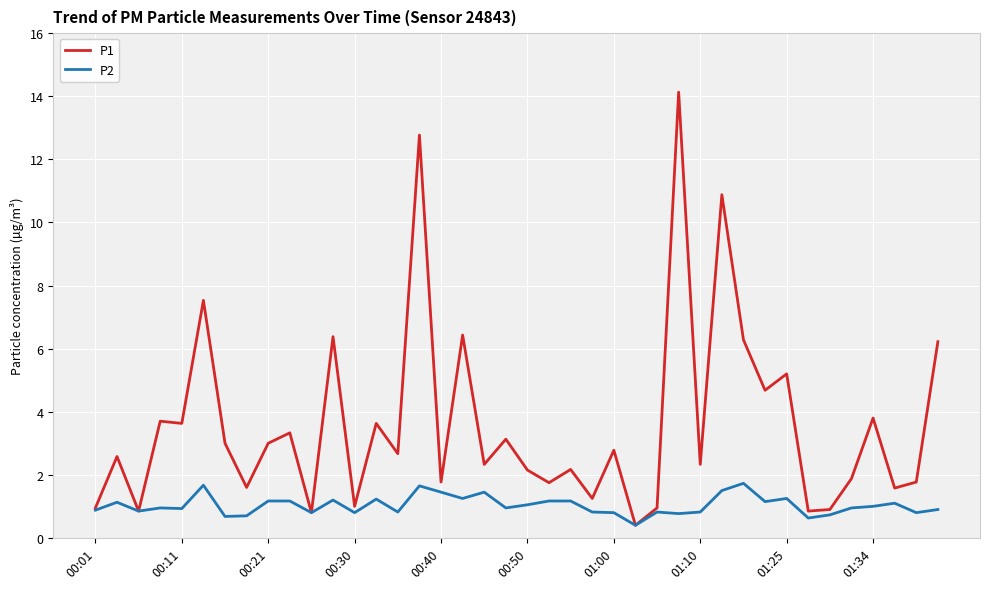

Which series has the largest total across all categories?

P1